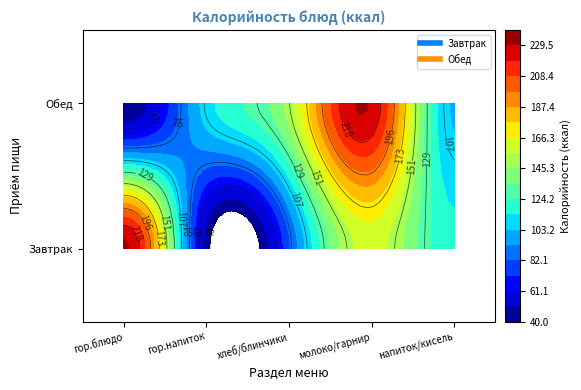

What is the difference between the Завтрак values at гор.напиток / 1 блюдо and молоко / кисель?

71.3